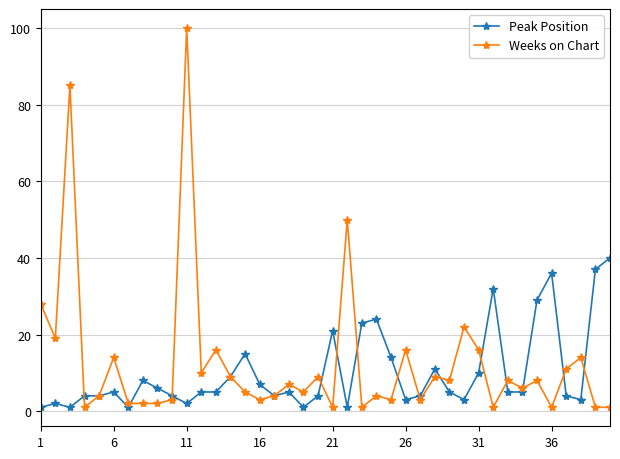

How many lines are shown in the chart?

2